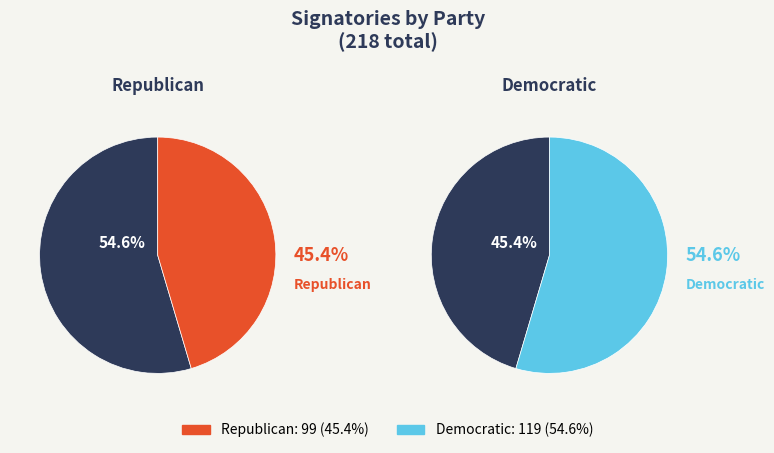

To the nearest percent, what portion does Democratic represent?

55%